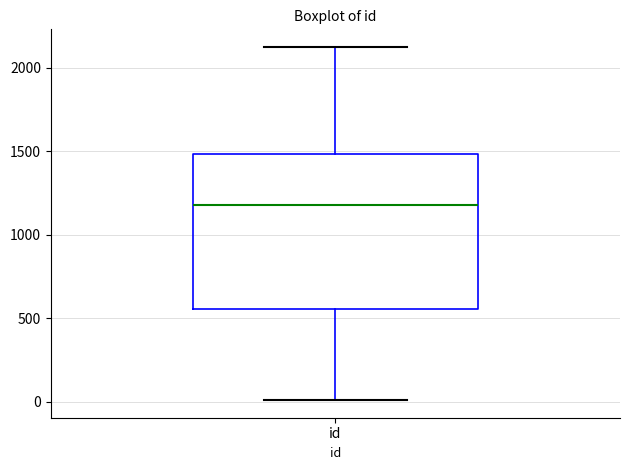

Transcribe this box plot: give where the median line is, the range the box spans, and where the two whiskers end, as read against the y-axis. The values are not printed on the chart, so give them approximately, as read against the axis.

median 1200, box 550 to 1500, whiskers 0 to 2100